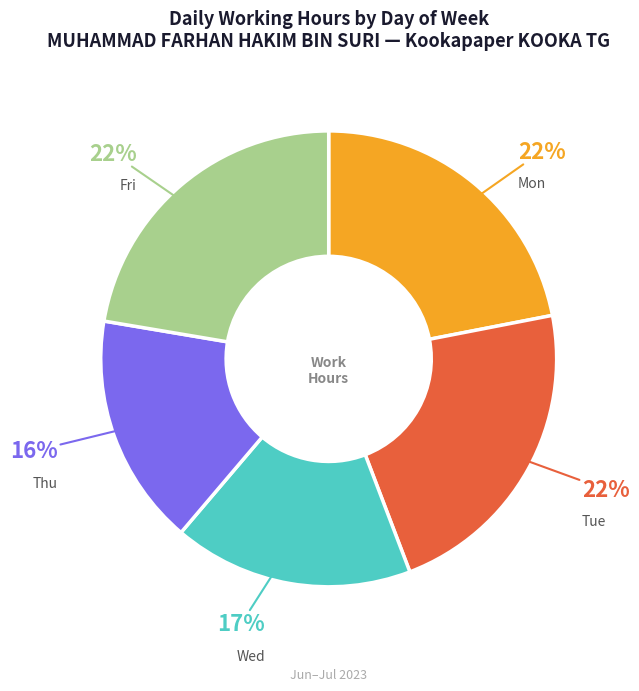

How many segments does this pie chart have?

5